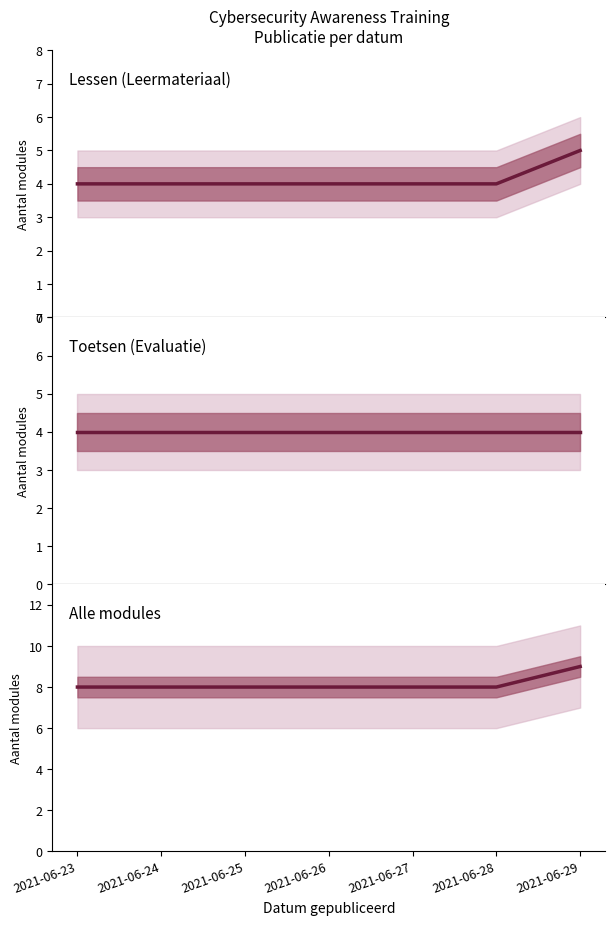

True or false: Lessen (Leermateriaal) has a value of 4 at 2021-06-28.

True